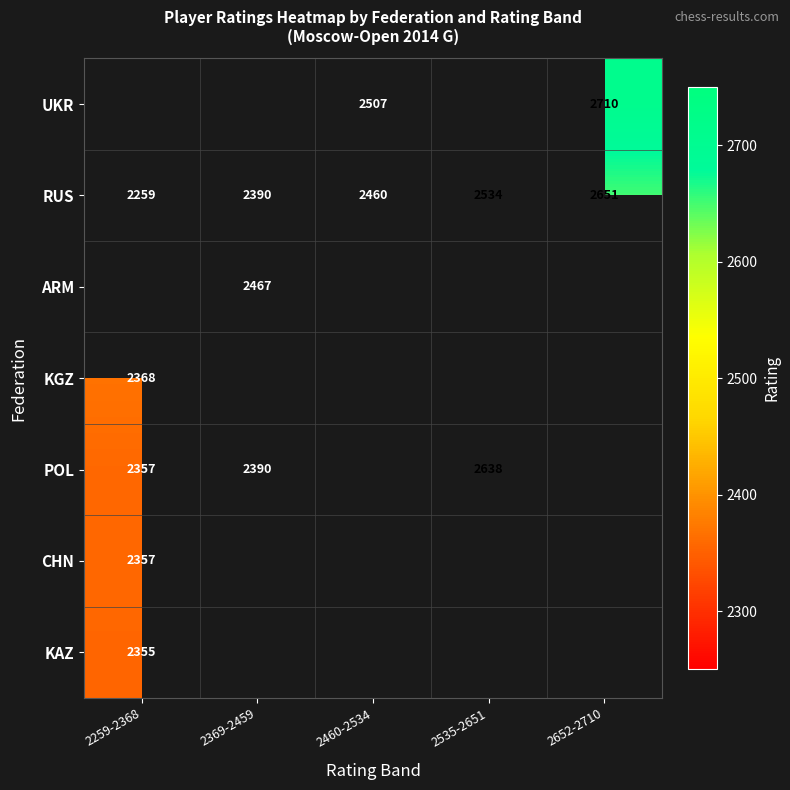

Count the RUS values in the range 2390 to 2534.

3